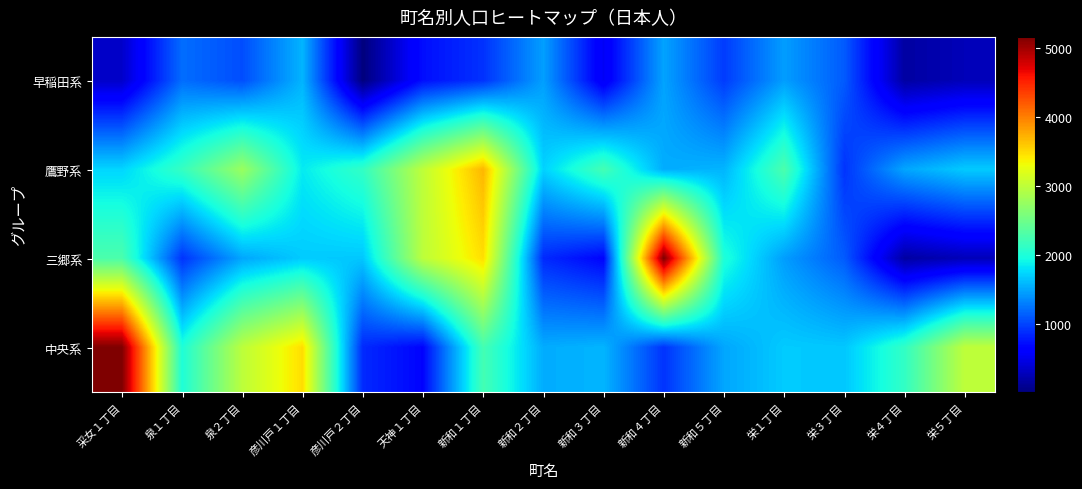

Reading left to right, transcribe all the data shown in this chart.

早稲田系: 采女１丁目=355	泉１丁目=1215	泉２丁目=1055	彦川戸１丁目=1574	彦川戸２丁目=17	天神１丁目=732	新和１丁目=915	新和２丁目=1468	新和３丁目=550	新和４丁目=1488	新和５丁目=965	栄１丁目=1459	栄３丁目=1123	栄４丁目=180	栄５丁目=279
鷹野系: 采女１丁目=1743	泉１丁目=2151	泉２丁目=2773	彦川戸１丁目=1849	彦川戸２丁目=2130	天神１丁目=3004	新和１丁目=3696	新和２丁目=1726	新和３丁目=2244	新和４丁目=1534	新和５丁目=1577	栄１丁目=2285	栄３丁目=922	栄４丁目=1503	栄５丁目=1689
三郷系: 采女１丁目=2285	泉１丁目=922	泉２丁目=1503	彦川戸１丁目=1689	彦川戸２丁目=1671	天神１丁目=2989	新和１丁目=3479	新和２丁目=871	新和３丁目=674	新和４丁目=5158	新和５丁目=2007	栄１丁目=1459	栄３丁目=1123	栄４丁目=180	栄５丁目=279
中央系: 采女１丁目=5158	泉１丁目=2007	泉２丁目=2989	彦川戸１丁目=3479	彦川戸２丁目=871	天神１丁目=674	新和１丁目=2244	新和２丁目=1534	新和３丁目=1577	新和４丁目=922	新和５丁目=1503	栄１丁目=1689	栄３丁目=1671	栄４丁目=2130	栄５丁目=3004